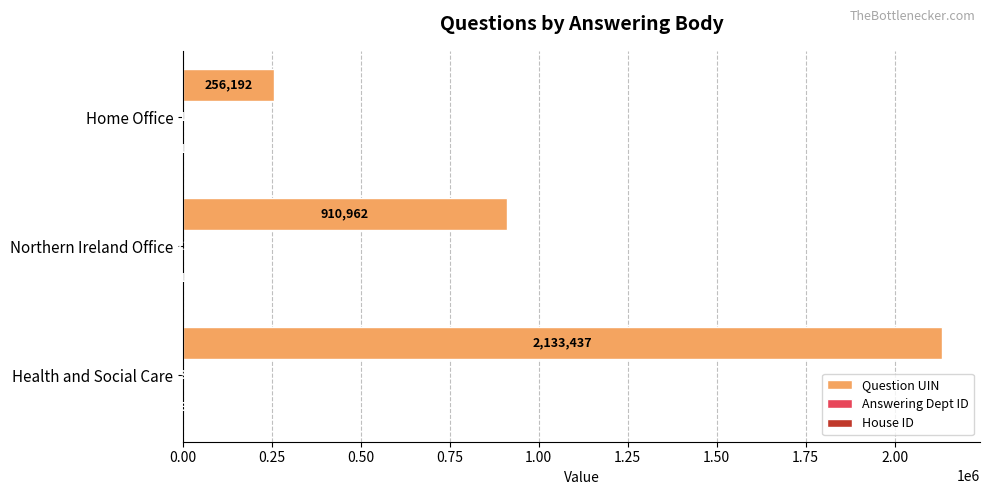

What is the maximum value shown in the chart?

2133437